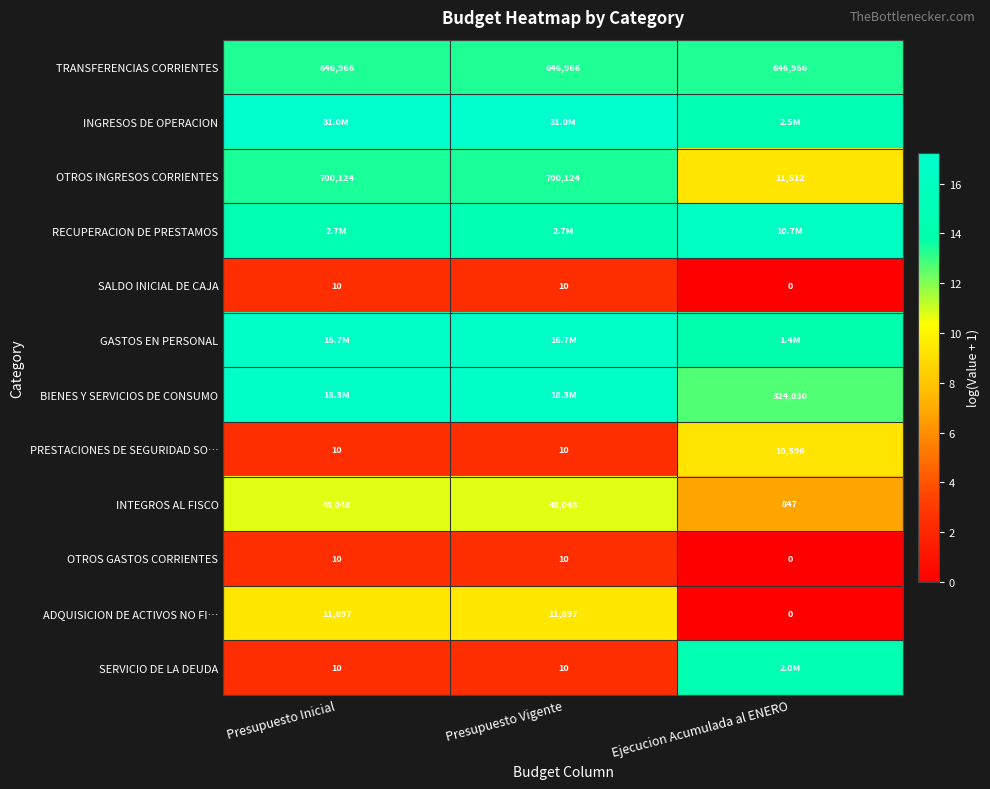

Which category has the highest value across all series?

Presupuesto Inicial